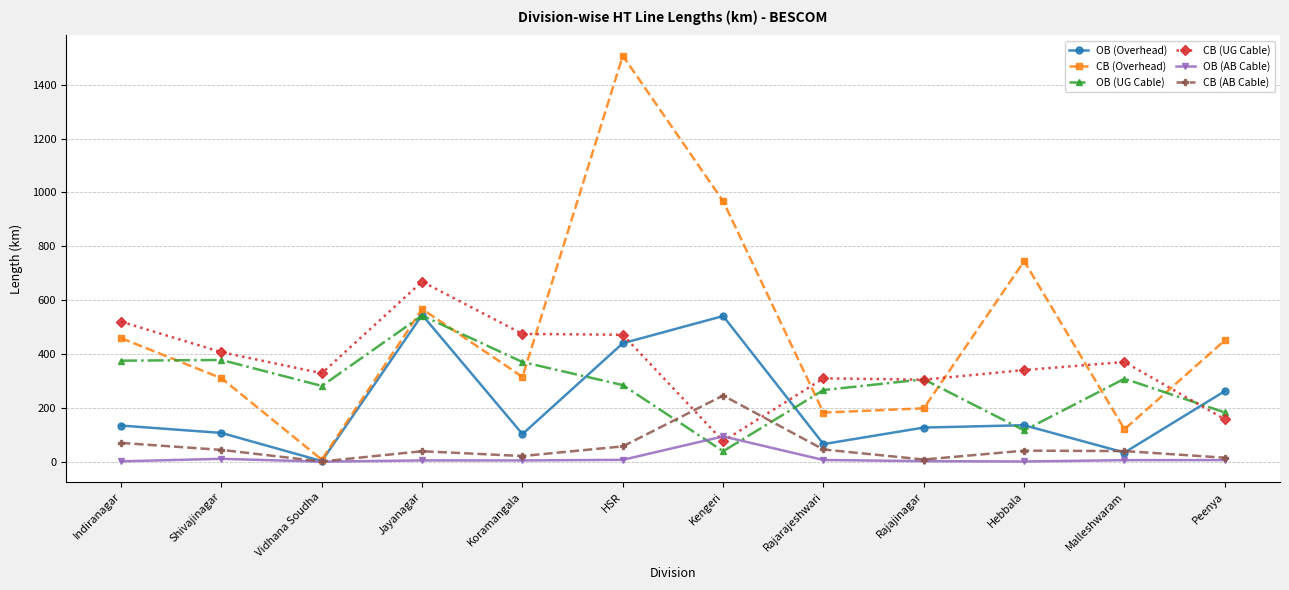

How many values in the CB (UG Cable) series exceed 370?

6